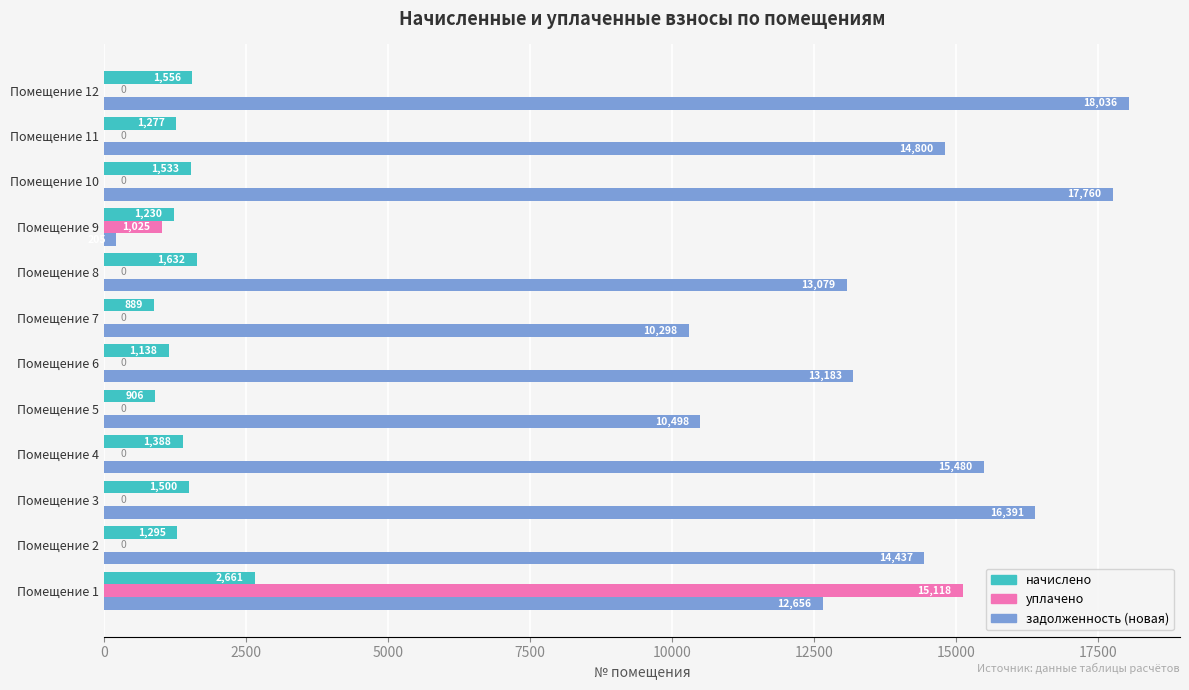

What is the maximum value for уплачено?

15117.9